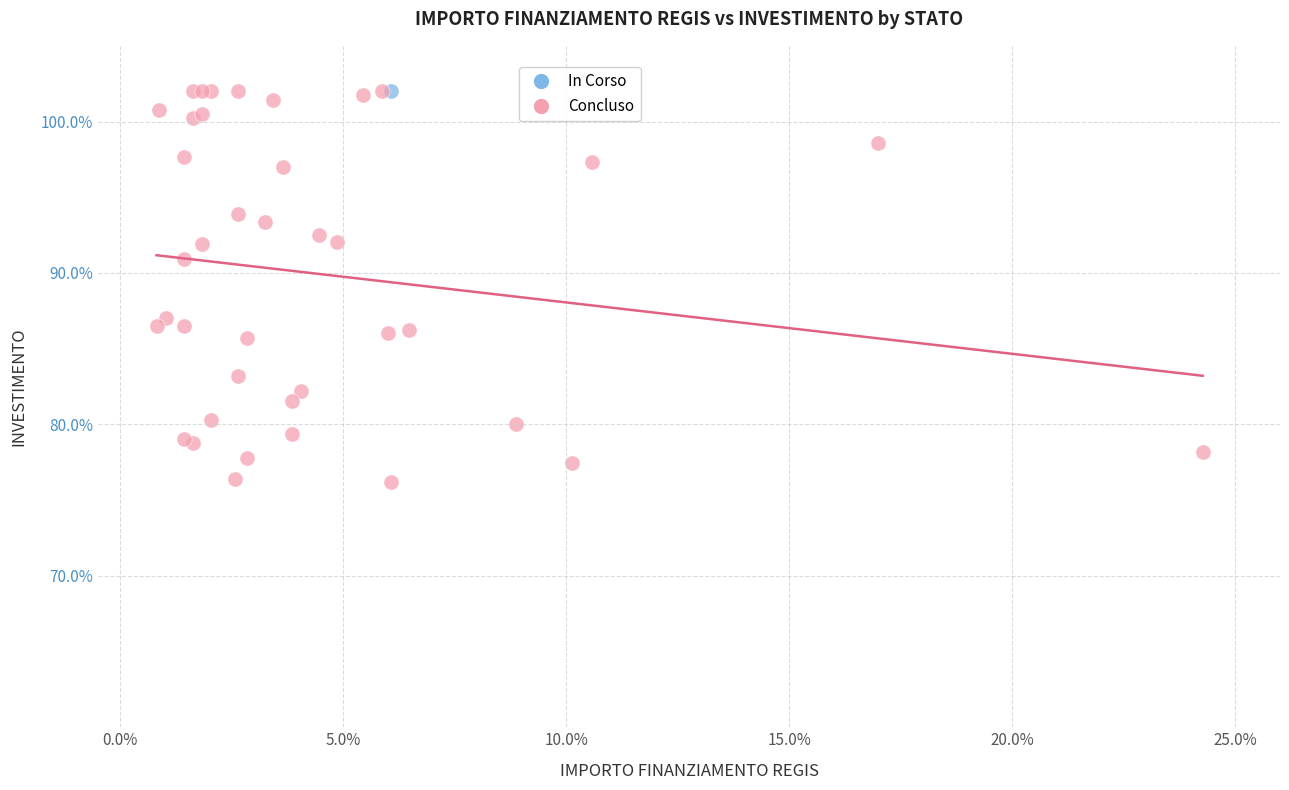

What are all the series names shown in the legend?

In Corso, Concluso